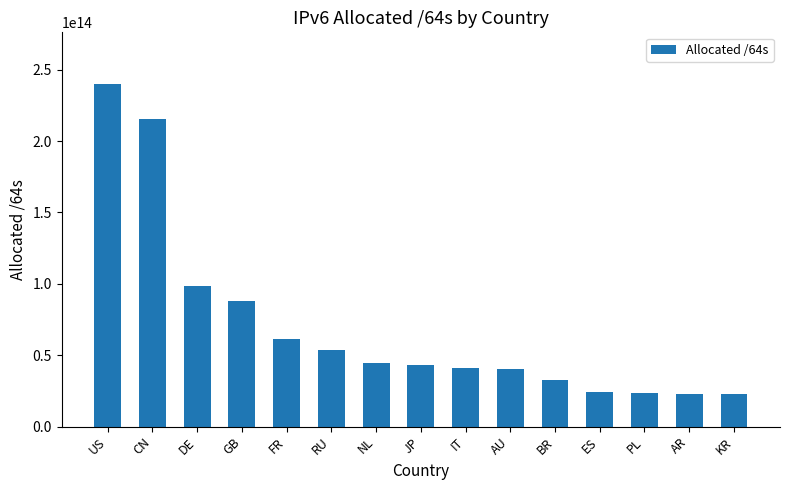

True or false: the data shows 34600293700241 at AR.

False